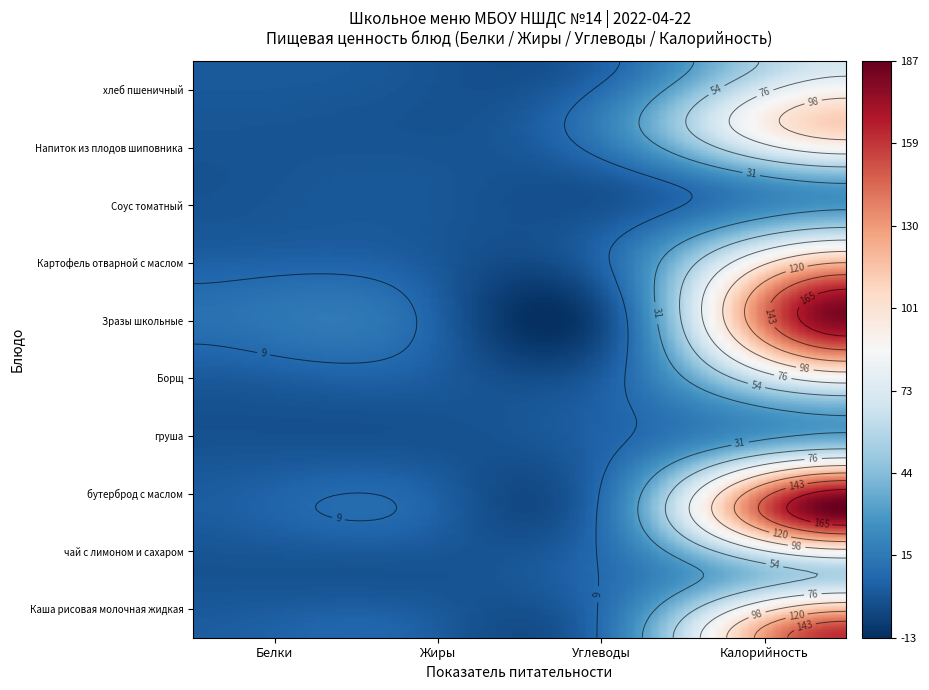

What is the difference between the highest and lowest values at Углеводы?

25